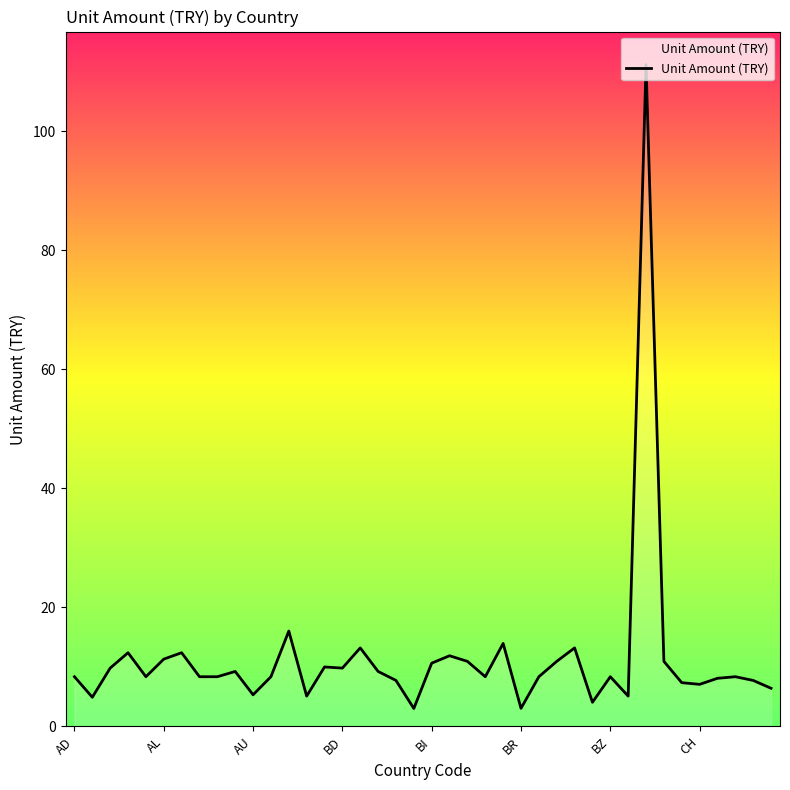

What is the difference between the maximum and minimum values?

108.2